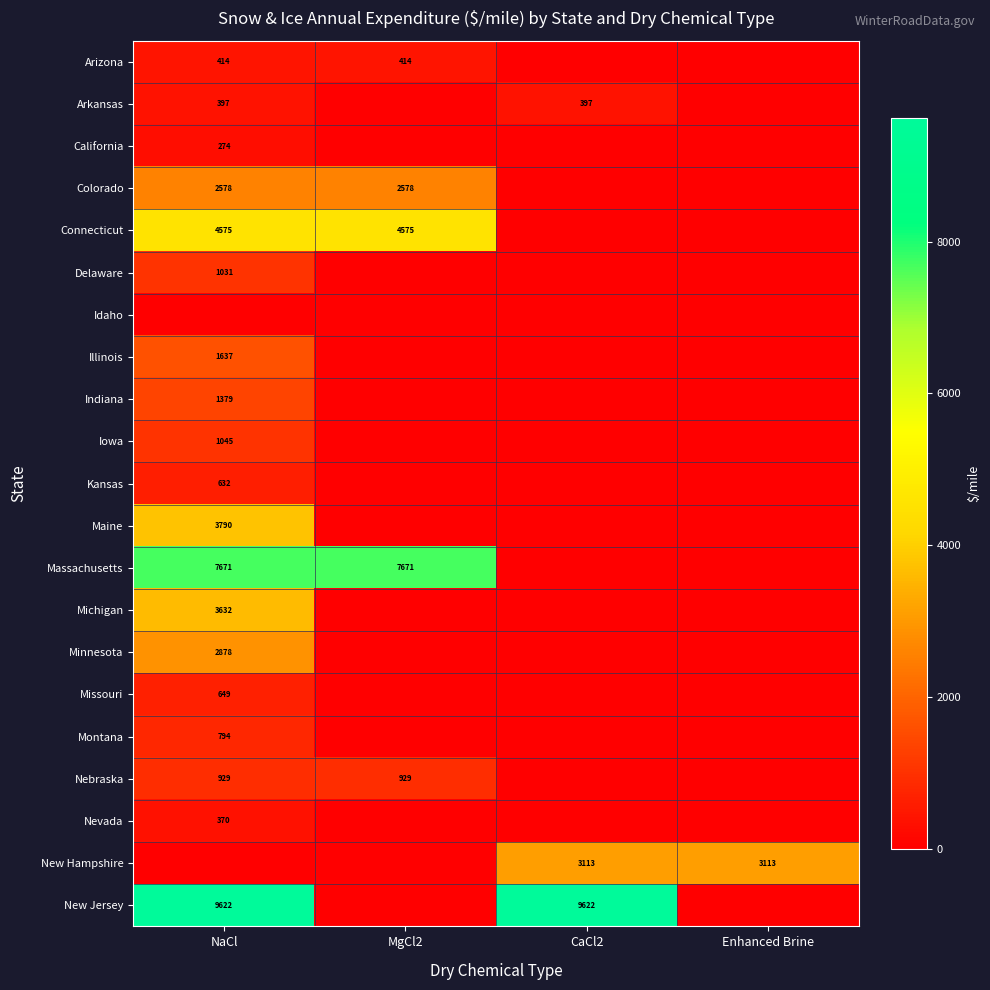

Is it true that Michigan equals 5087 at NaCl?

False